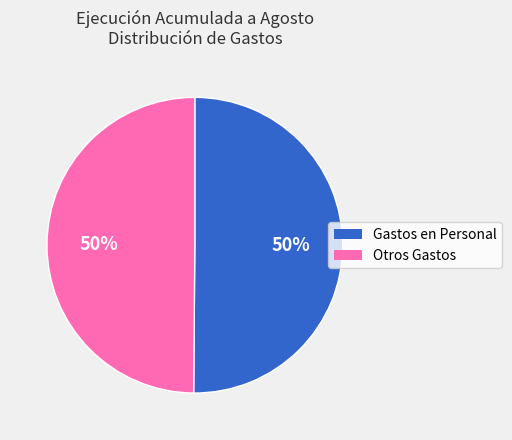

To the nearest percent, what is the average slice percentage?

50%